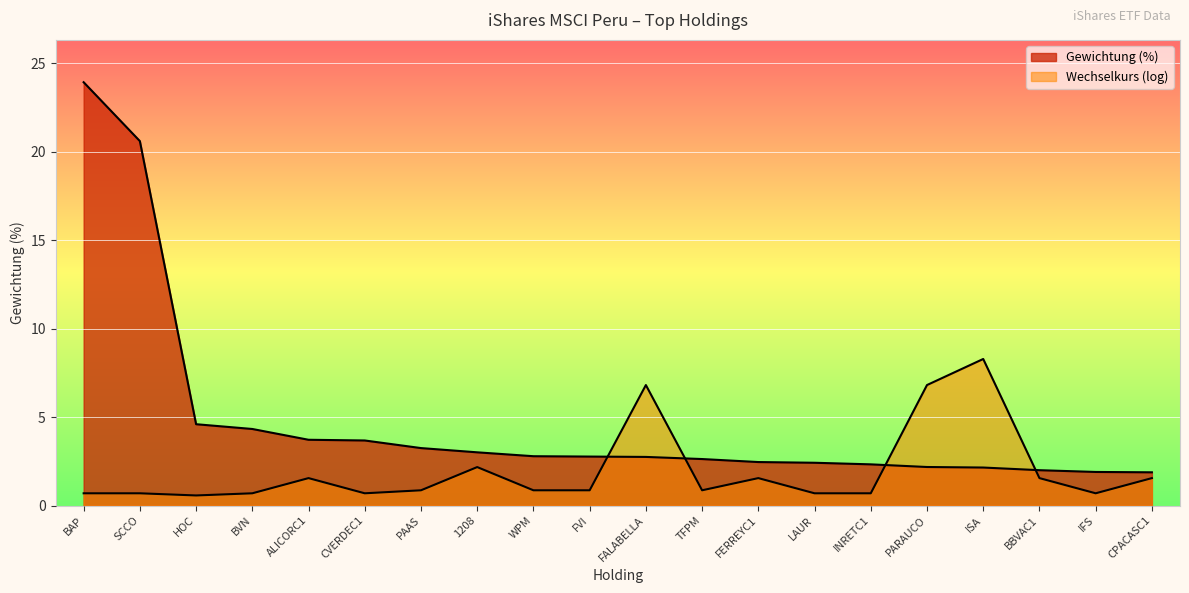

Which has a higher value, FERREYC1 or PAAS?

PAAS